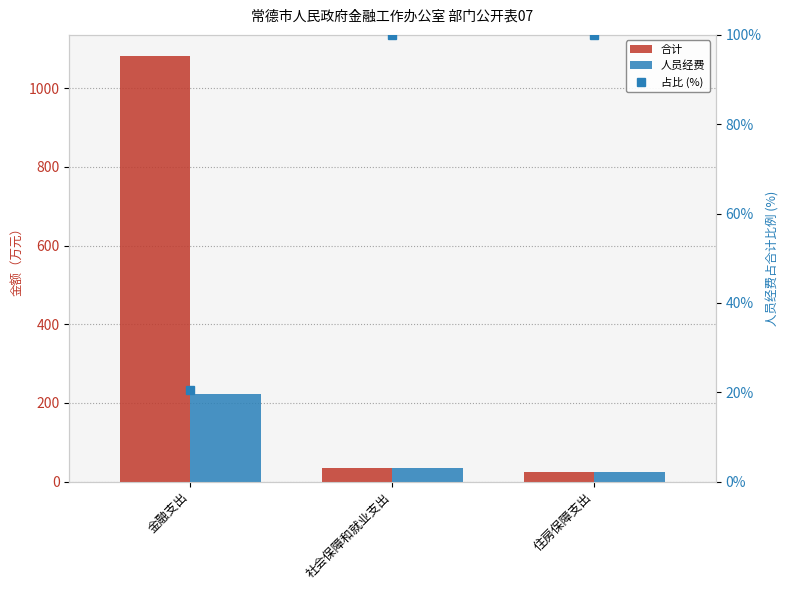

At which label does 占比 (%) reach its minimum?

金融支出